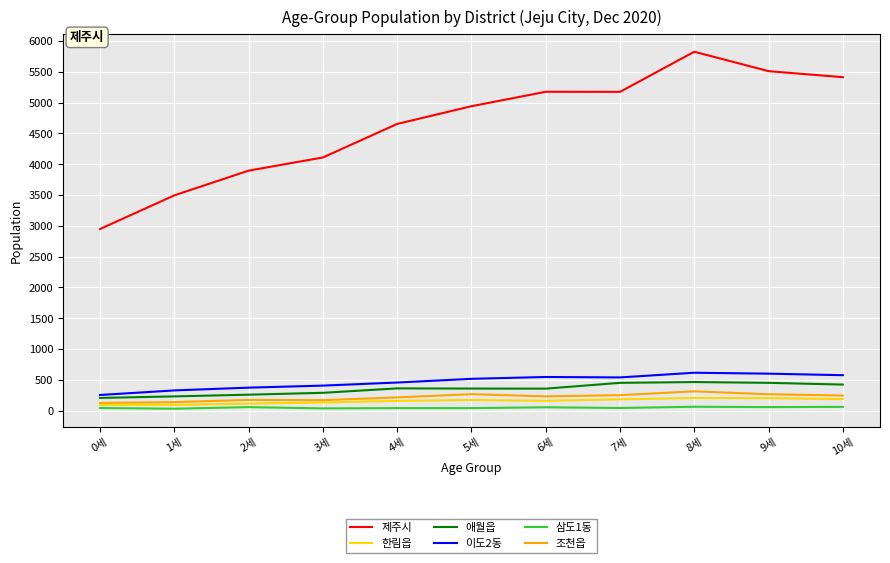

What is the highest value of the 애월읍 series?

464